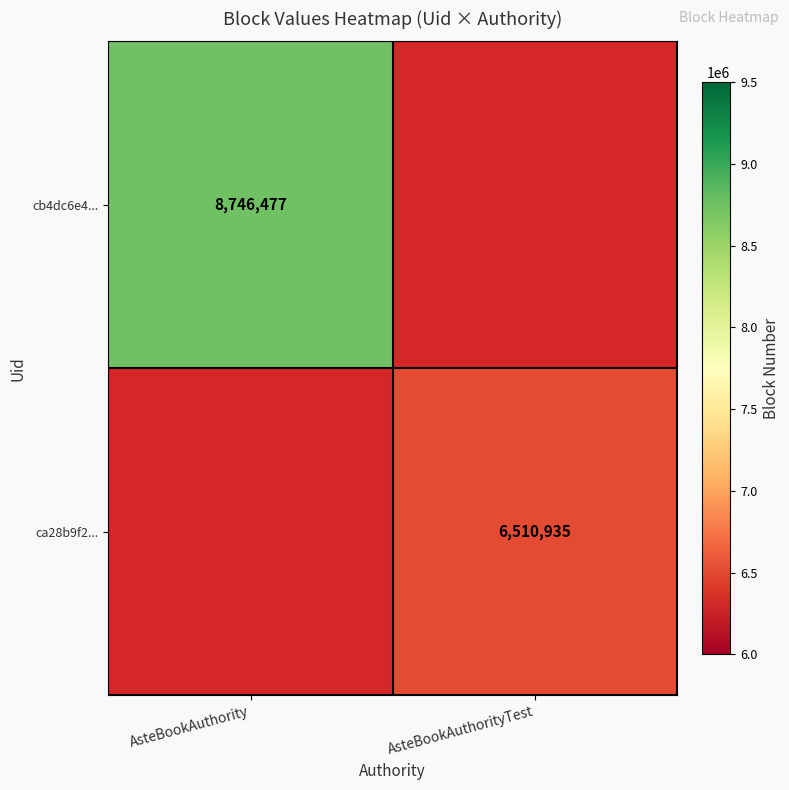

Which category has the highest value across all series?

AsteBookAuthority